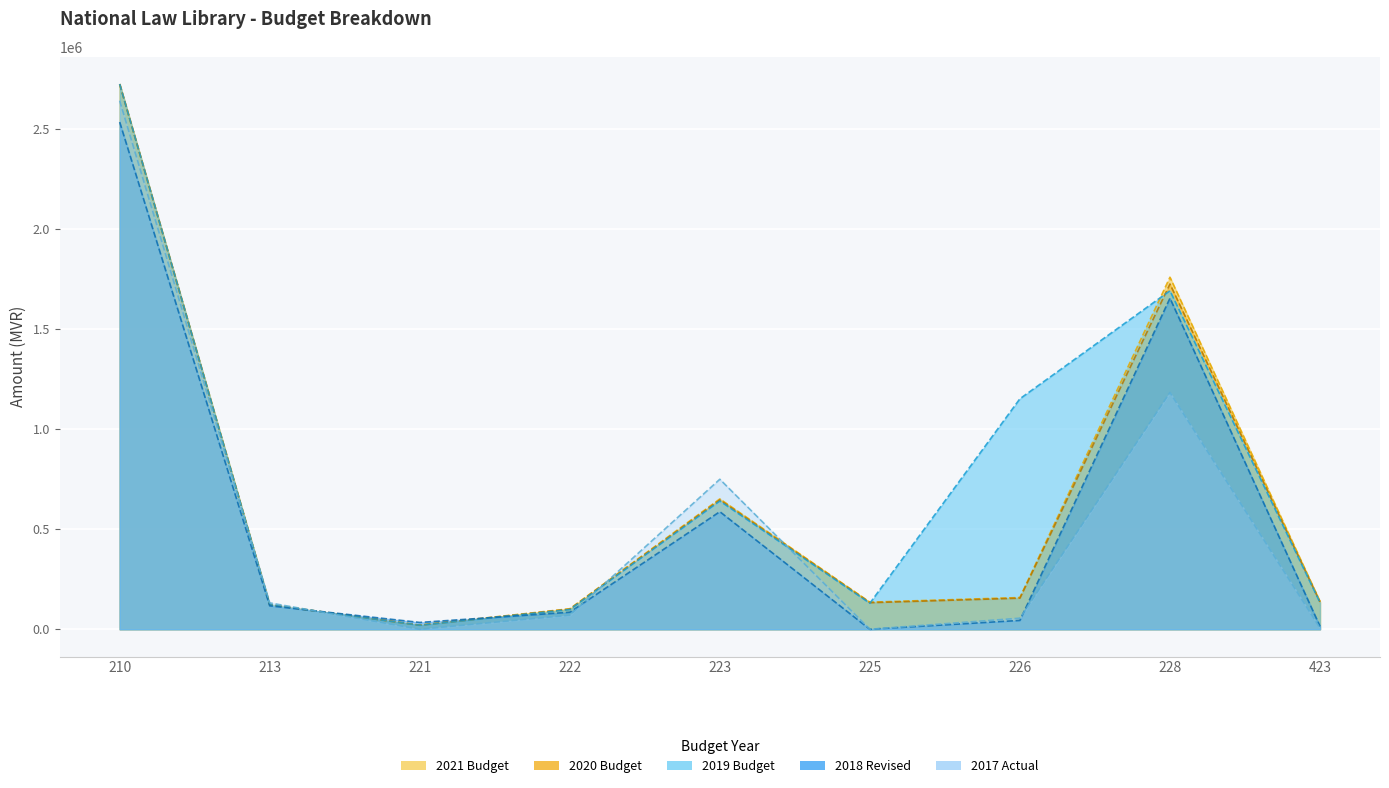

What is the minimum value for 2020 Budget?

20400